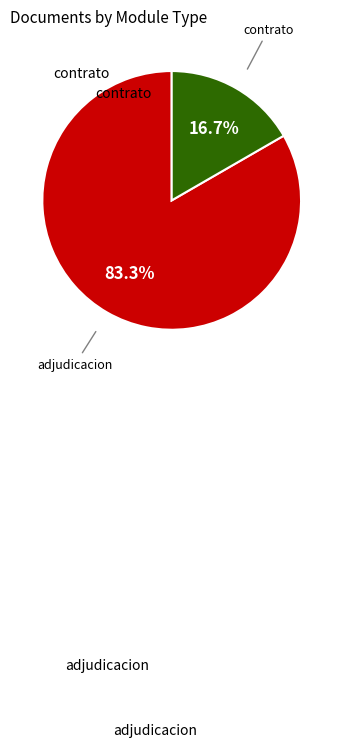

Does any single category account for the majority?

Yes